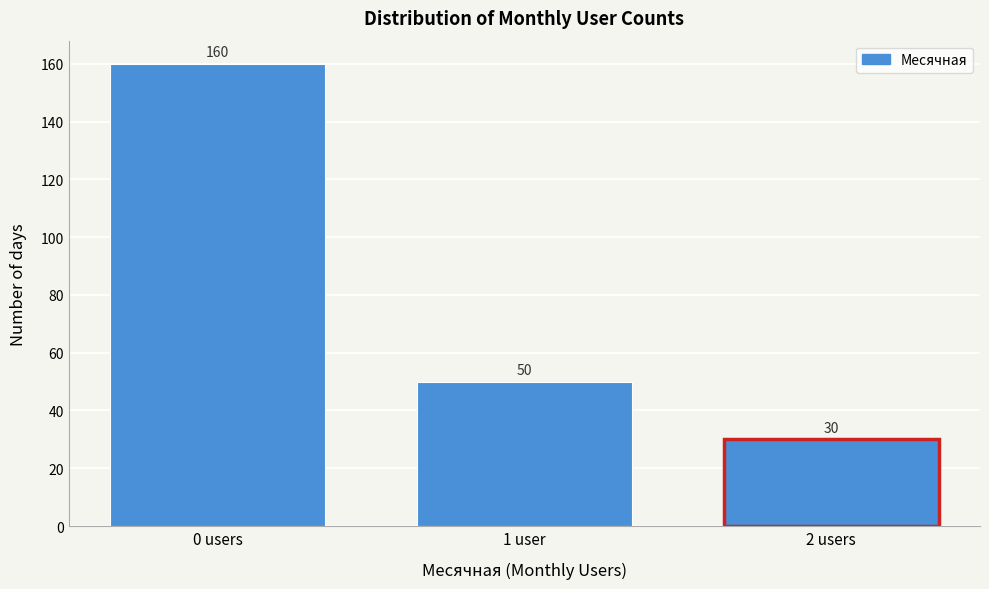

Reading right to left, transcribe all the data shown in this chart.

2 users=30	1 user=50	0 users=160